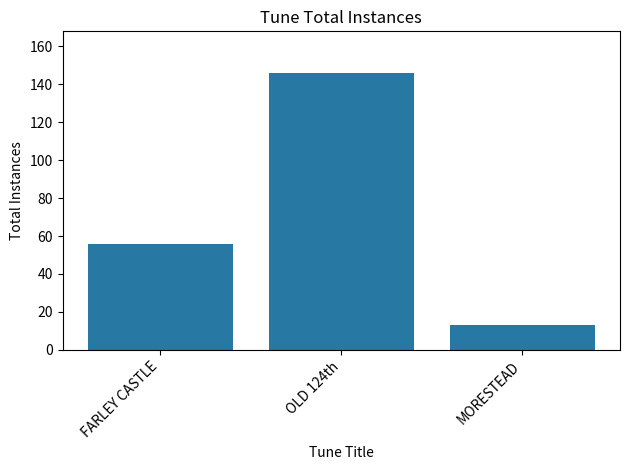

How many data points does each series have?

3